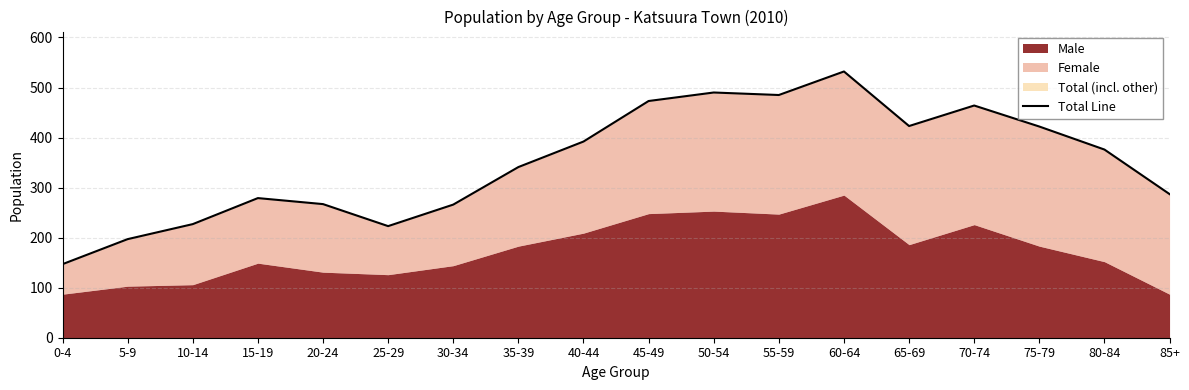

How many values exceed 376?

8